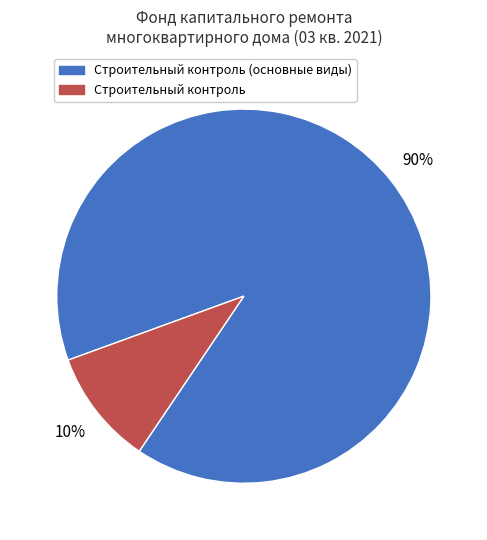

To the nearest percent, what is the difference between the largest and smallest slice percentages?

80%